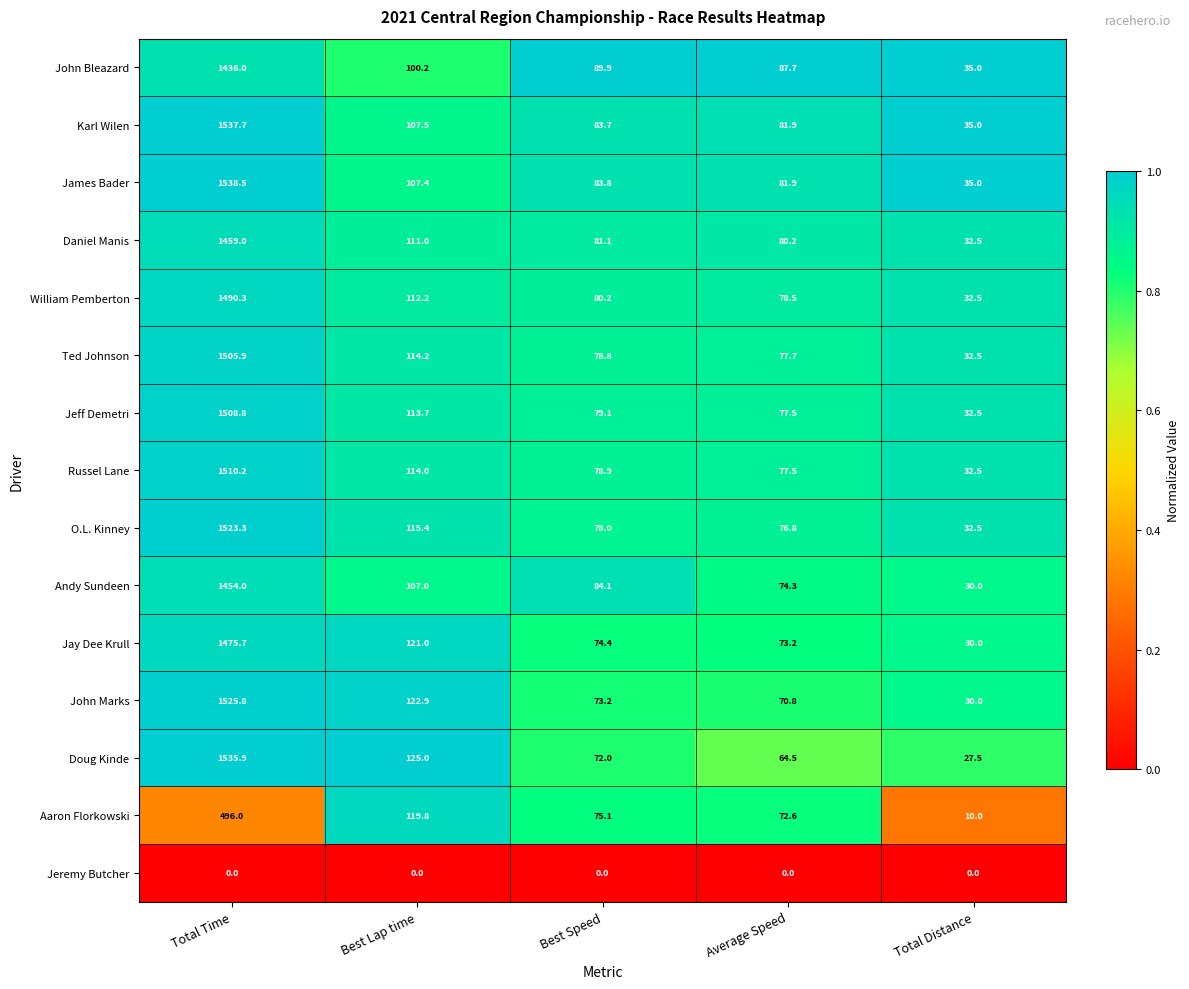

Rank the series at Best Lap time from lowest to highest value.

Jeremy Butcher, John Bleazard, Andy Sundeen, James Bader, Karl Wilen, Daniel Manis, William Pemberton, Jeff Demetri, Russel Lane, Ted Johnson, O.L. Kinney, Aaron Florkowski, Jay Dee Krull, John Marks, Doug Kinde